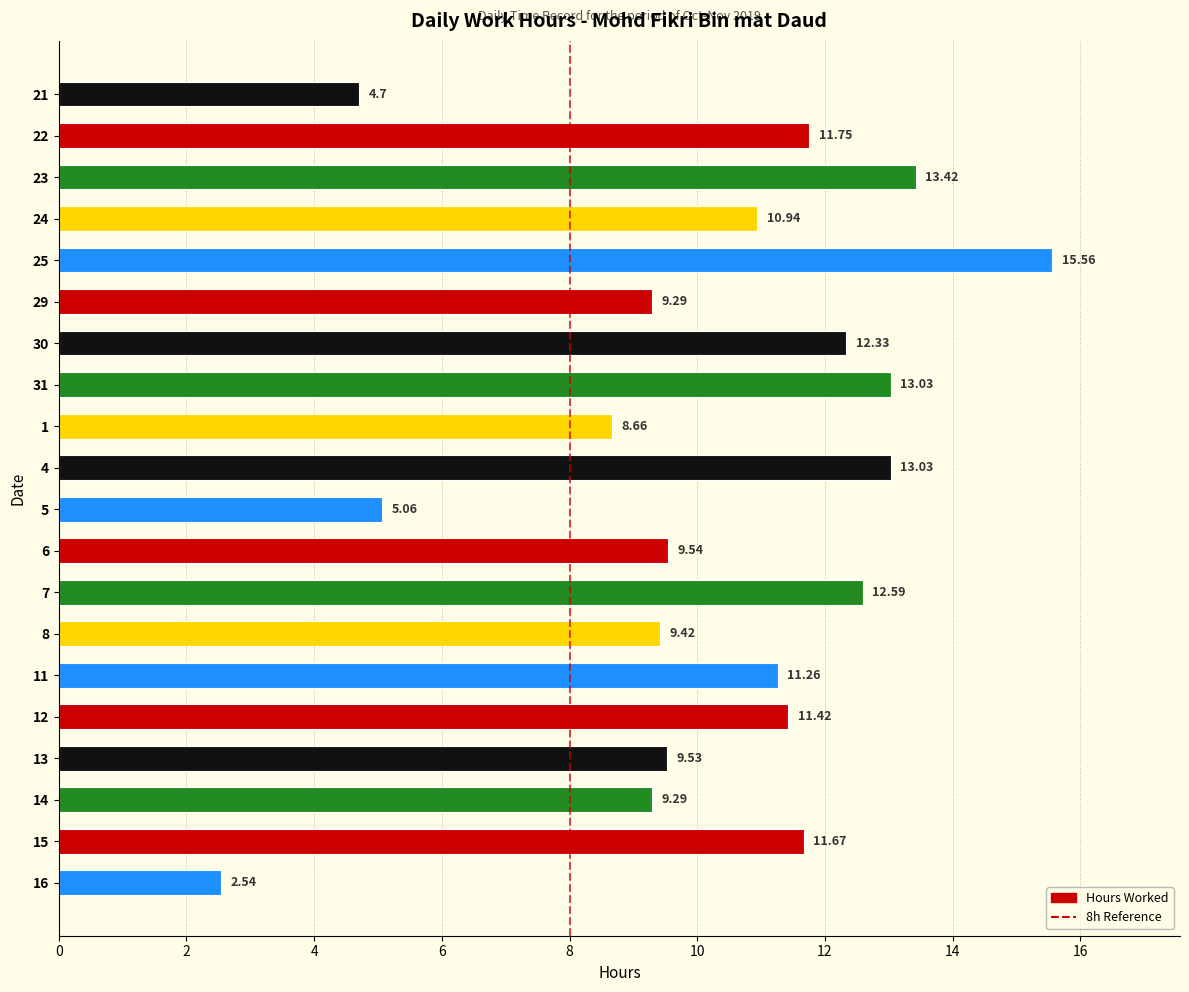

What is the sum of all values?

205.0